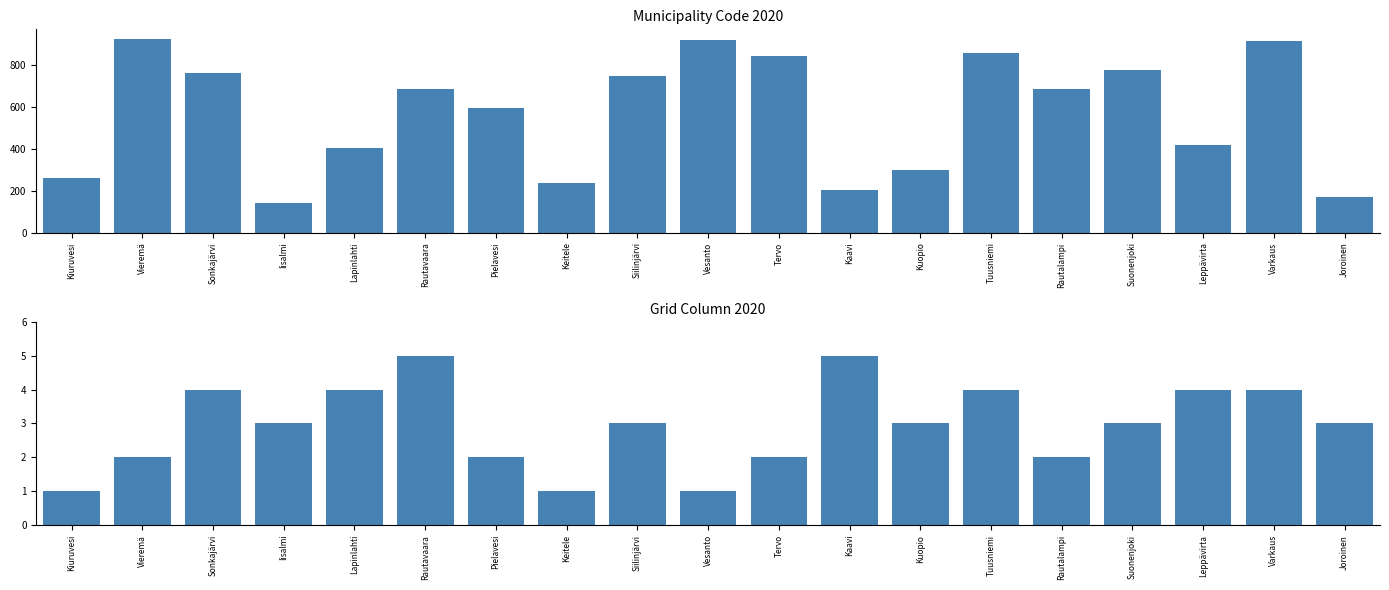

How many data points in code are less than 686?

9